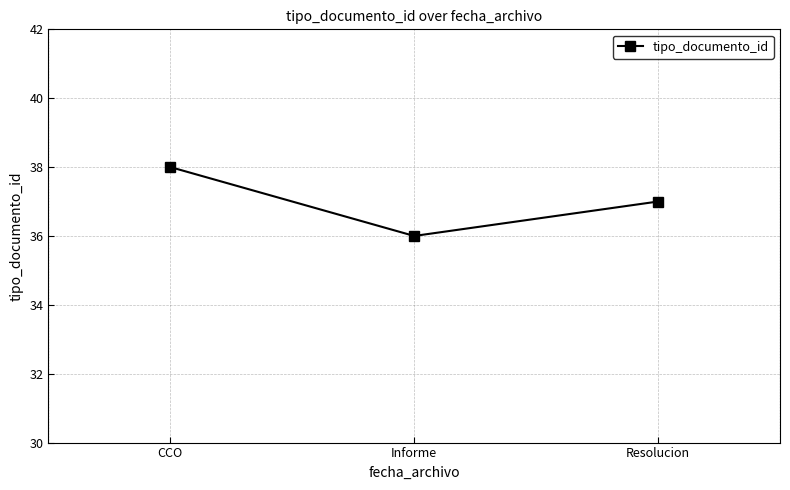

How many data points are less than 37?

1